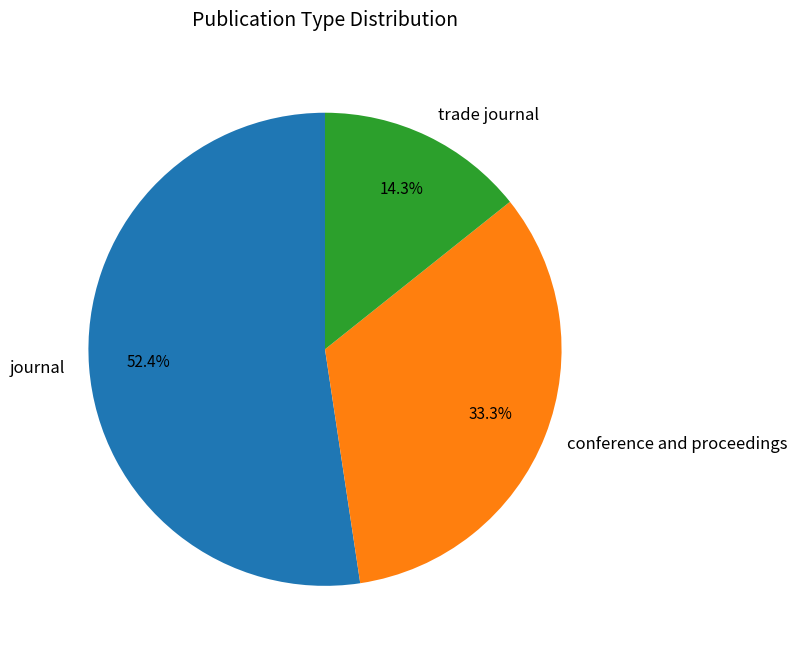

To the nearest percent, what portion does trade journal represent?

14%